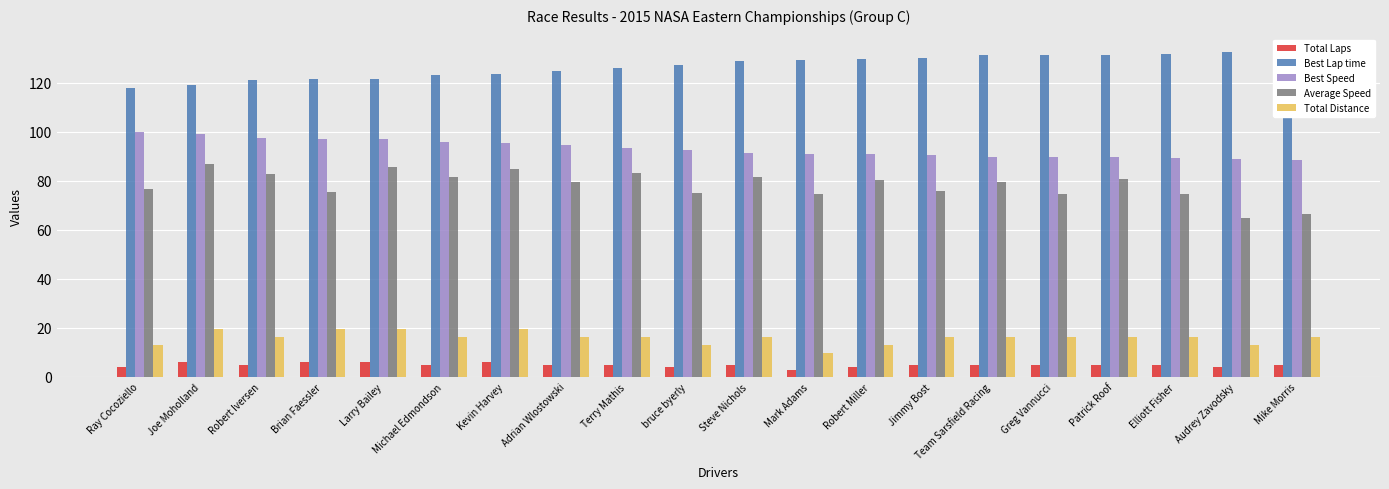

At which label does Best Speed first exceed 92?

Ray Cocoziello